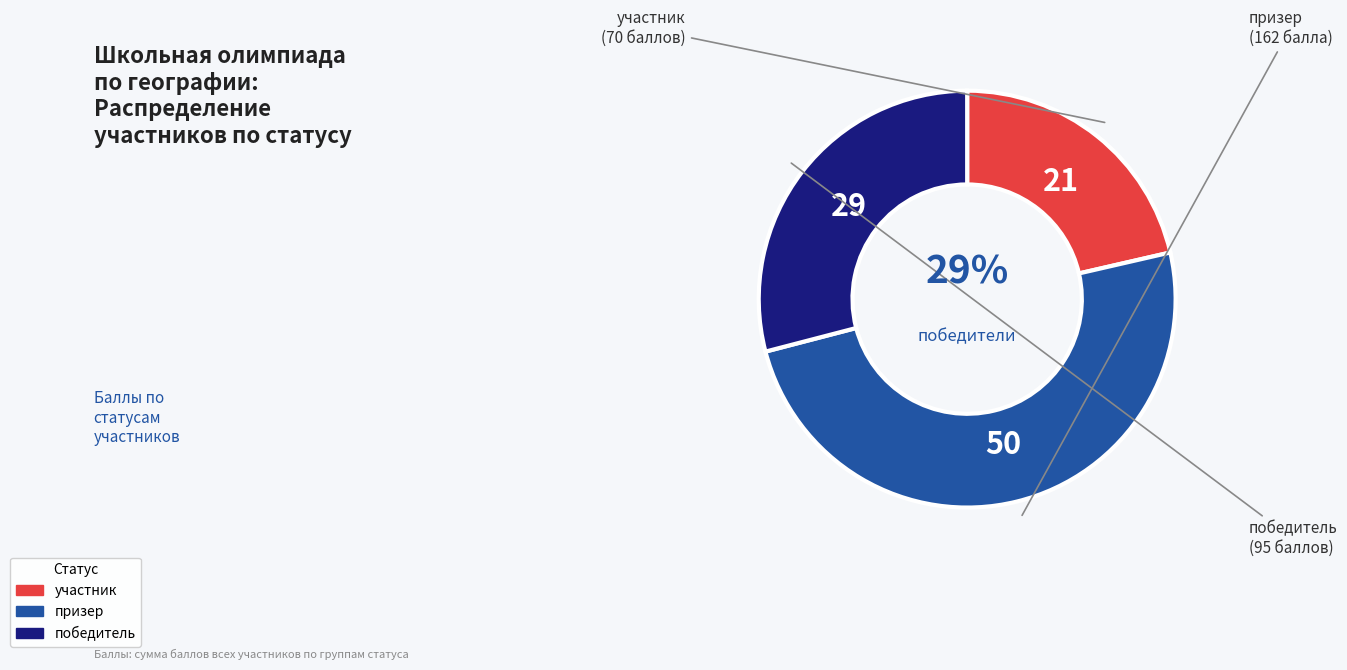

Is it true that призер (Зарипова) is 18% of the pie?

False